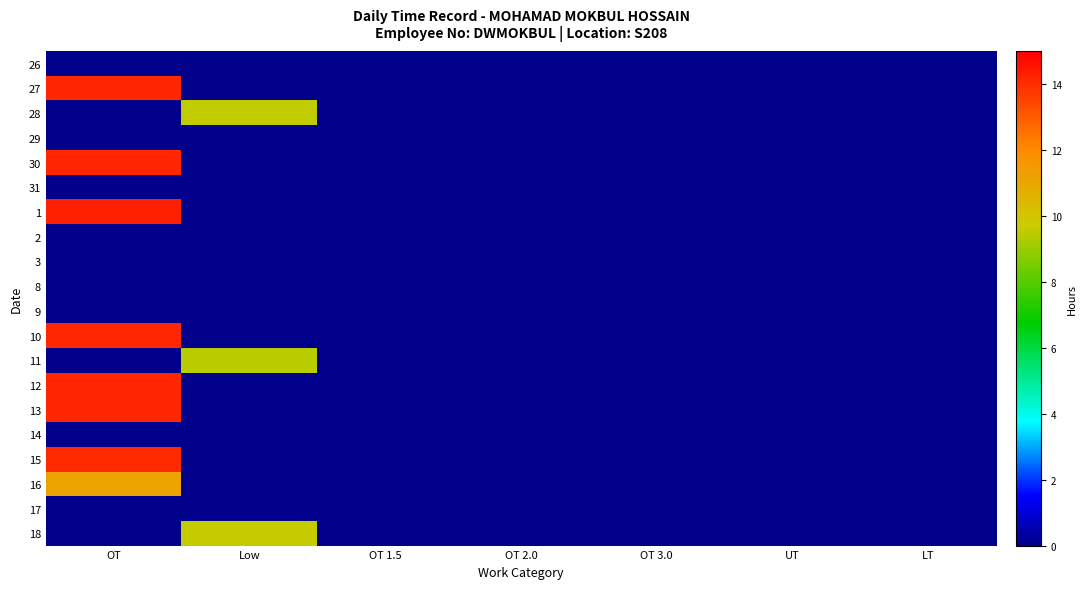

At how many categories does at least one series exceed 9?

2